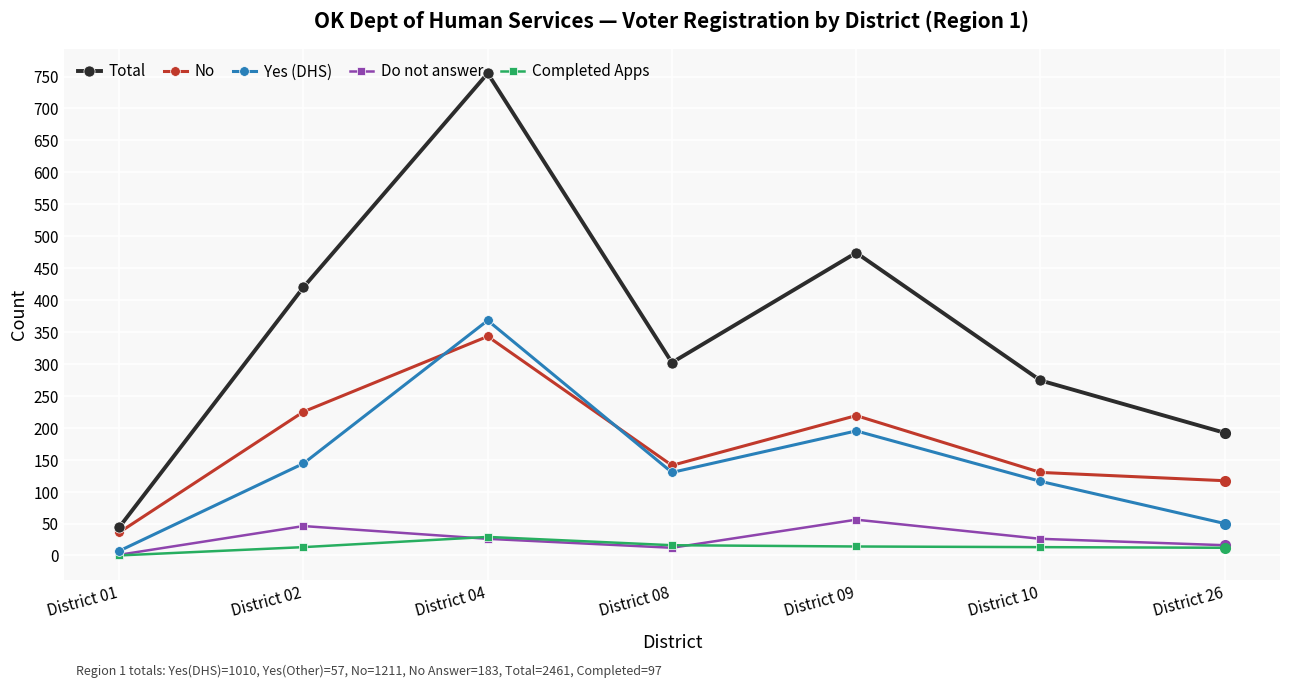

What is the difference between the Total values at District 04 and District 26?

563